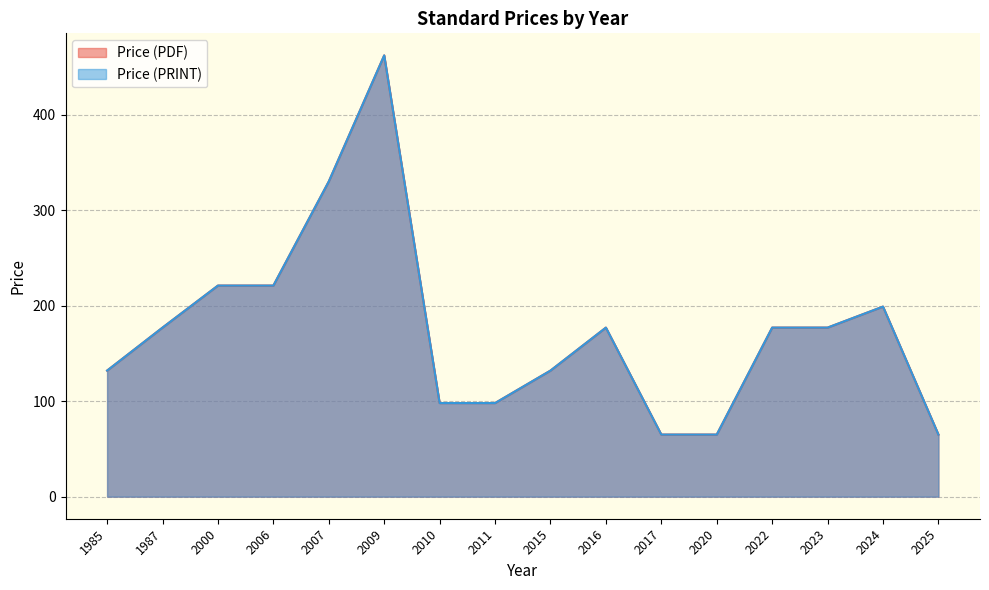

True or false: Price (PRINT) has a value of 132 at 1985.

True